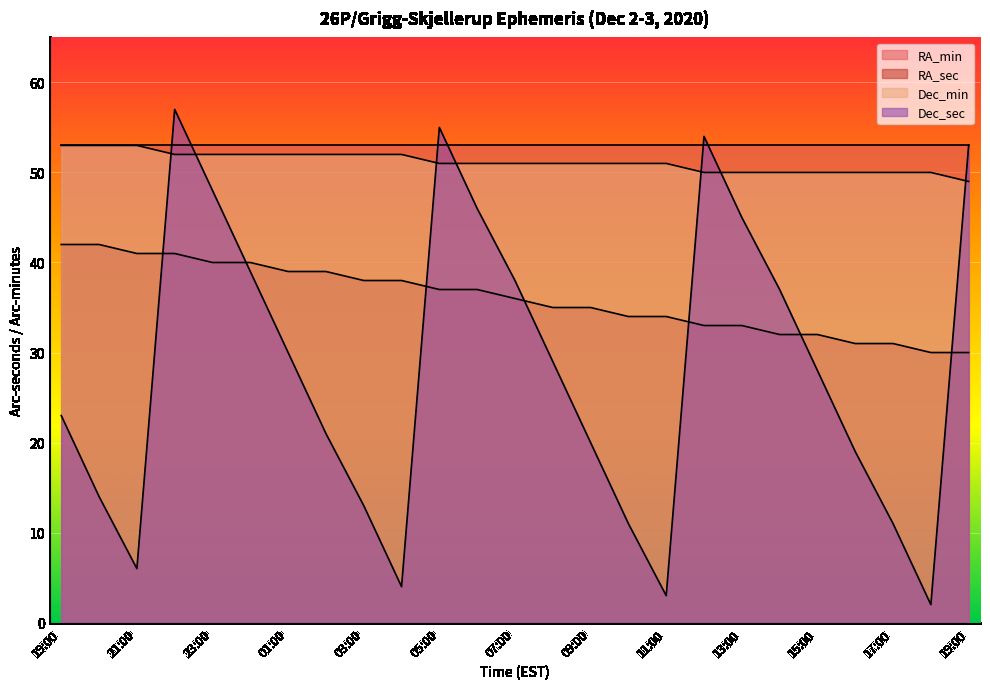

Count the number of data series in this chart.

4